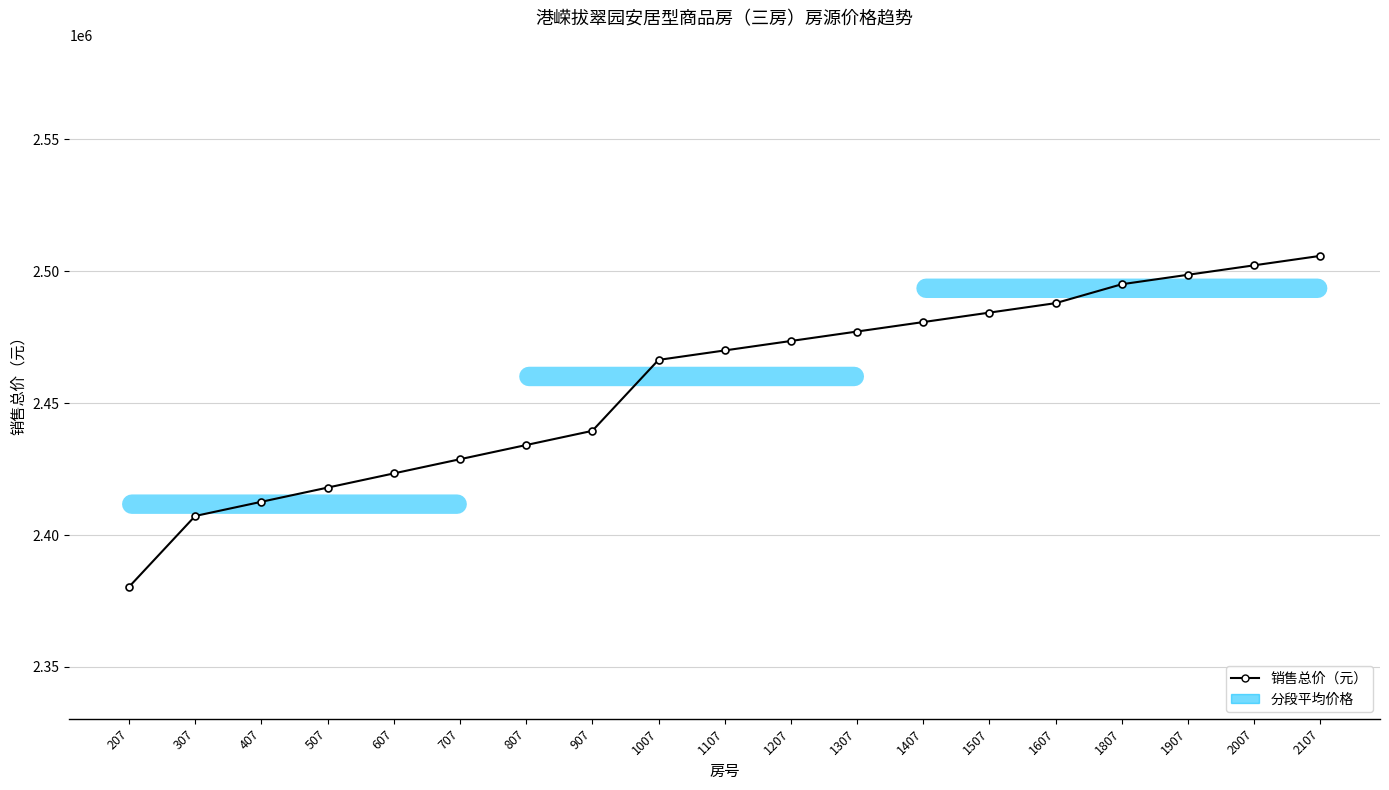

What is the maximum value shown in the chart?

2505842